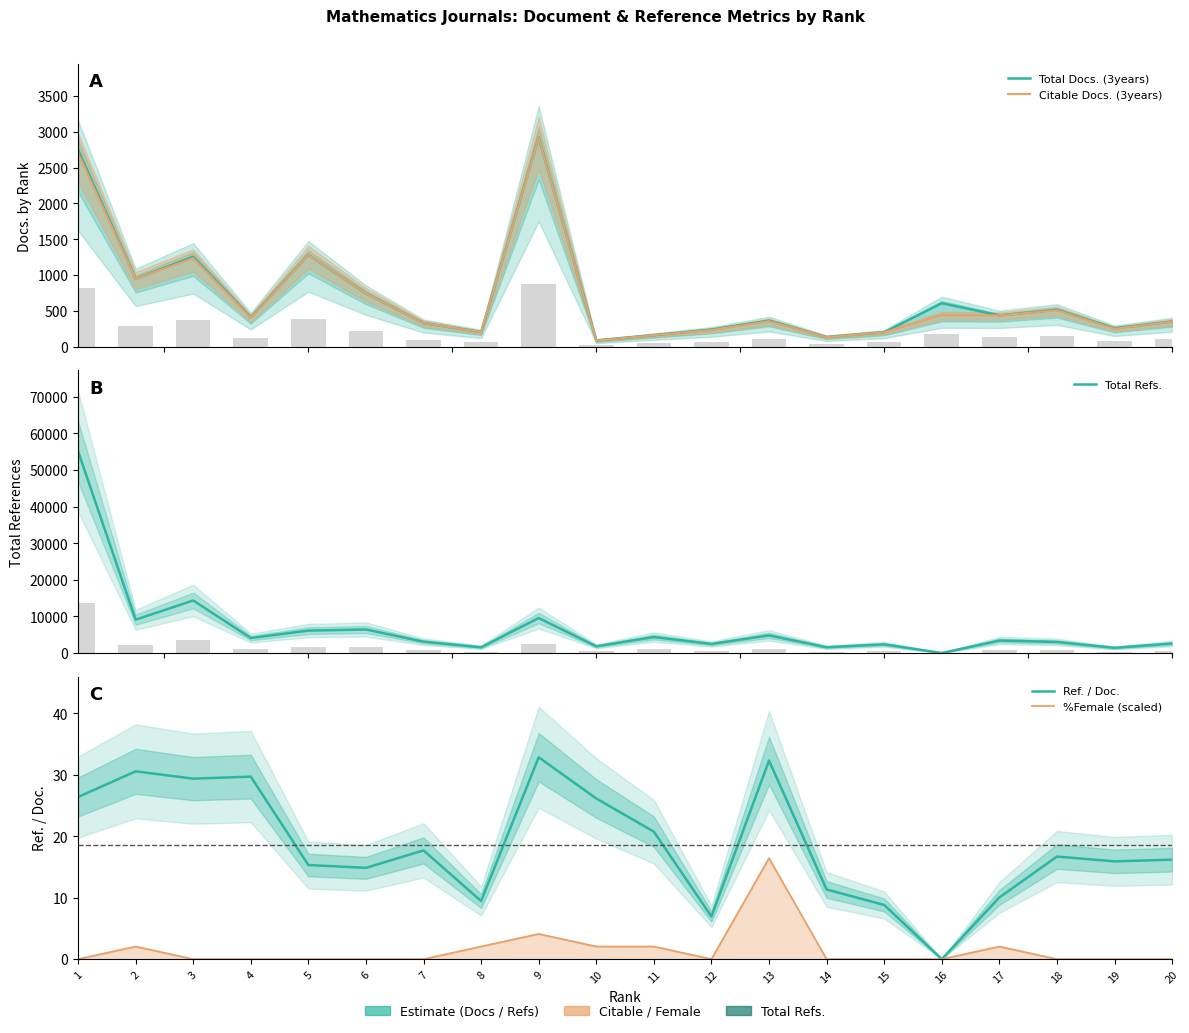

Which series has the largest total across all categories?

Total Refs.